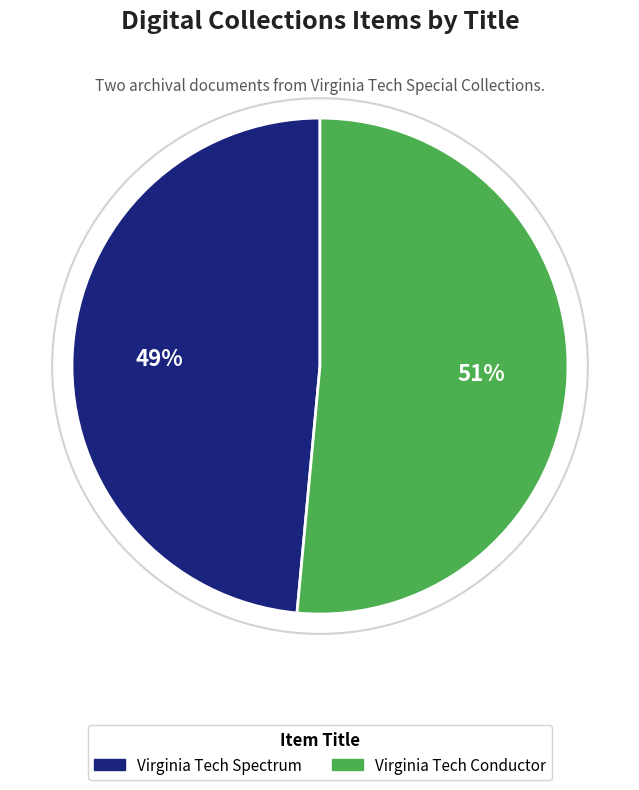

Between Virginia Tech Conductor and Virginia Tech Spectrum, which is larger?

Virginia Tech Conductor